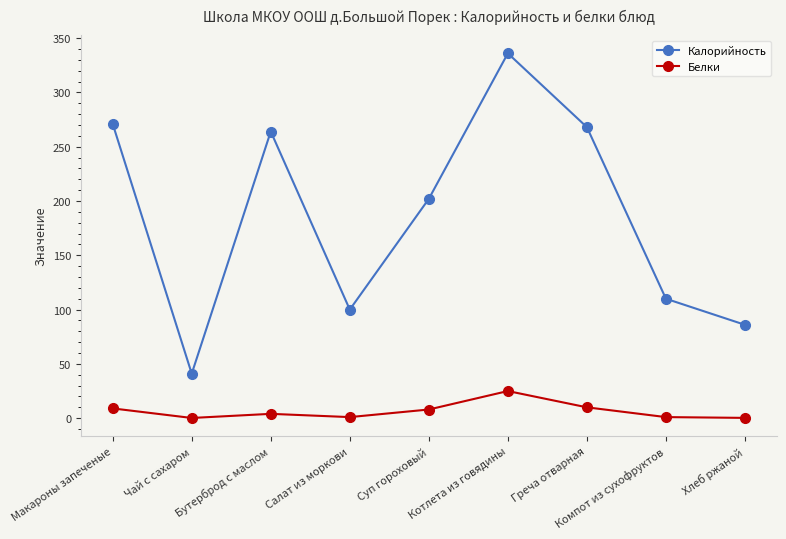

The Белки series shows 25.0 at Котлета из говядины. True or false?

True